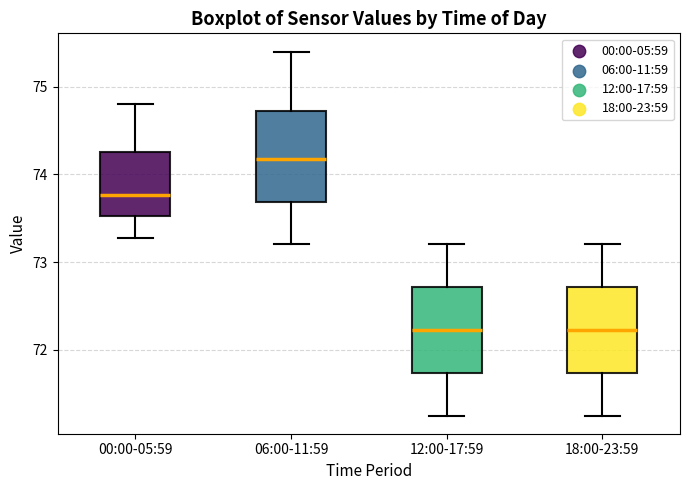

Reading left to right, read every box against the y-axis: the position of its median line, the range the box covers, and the ends of its whiskers. The values are not printed on the chart, so give them approximately, as read against the axis.

00:00-05:59: median 73.8, box 73.5 to 74.3, whiskers 73.3 to 74.8
06:00-11:59: median 74.2, box 73.7 to 74.7, whiskers 73.2 to 75.4
12:00-17:59: median 72.2, box 71.7 to 72.7, whiskers 71.3 to 73.2
18:00-23:59: median 72.2, box 71.7 to 72.7, whiskers 71.3 to 73.2